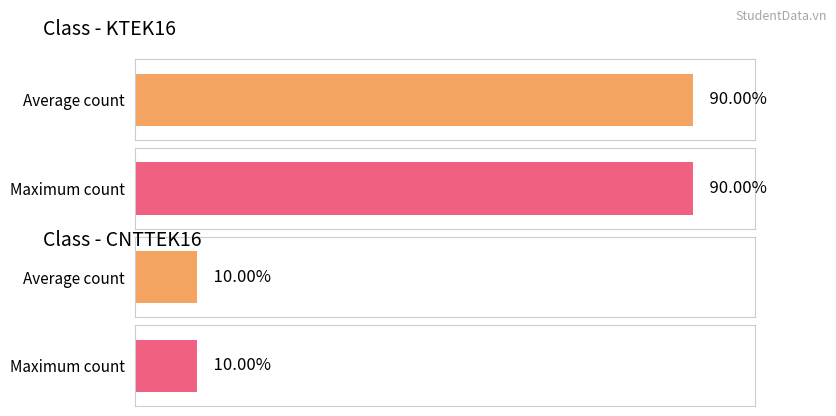

Is it true that KTEK16 equals 28 at CNTTEK16?

False